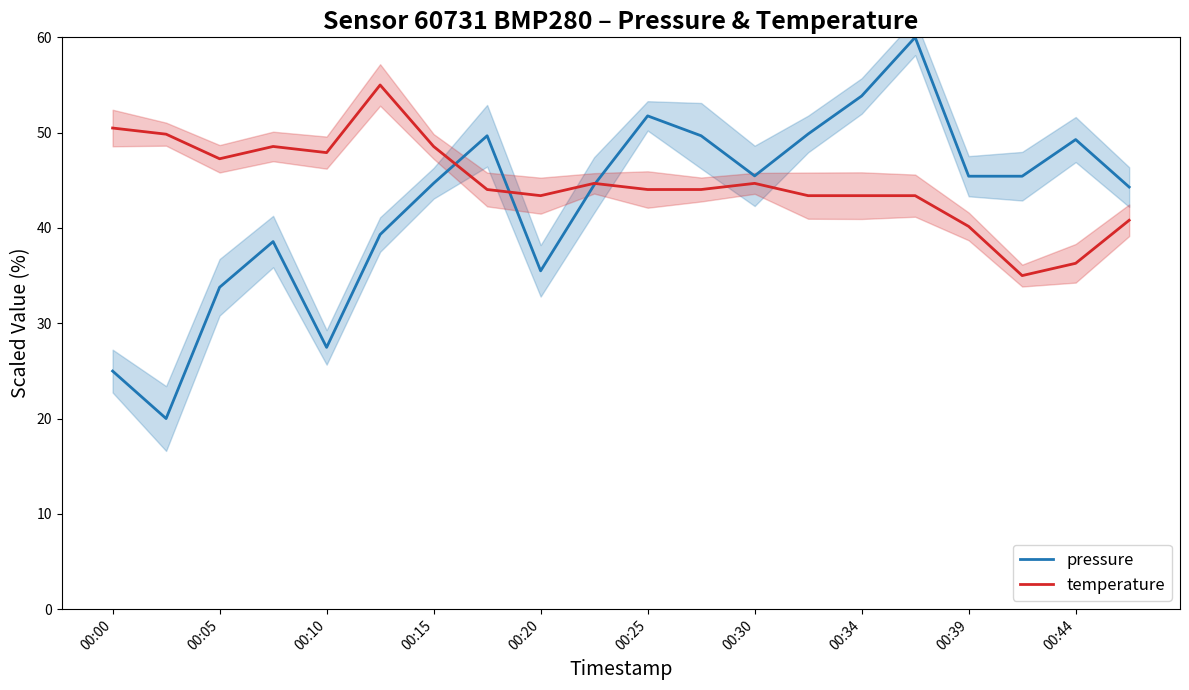

In pressure, how many points are lower than both neighbors (excluding endpoints)?

4